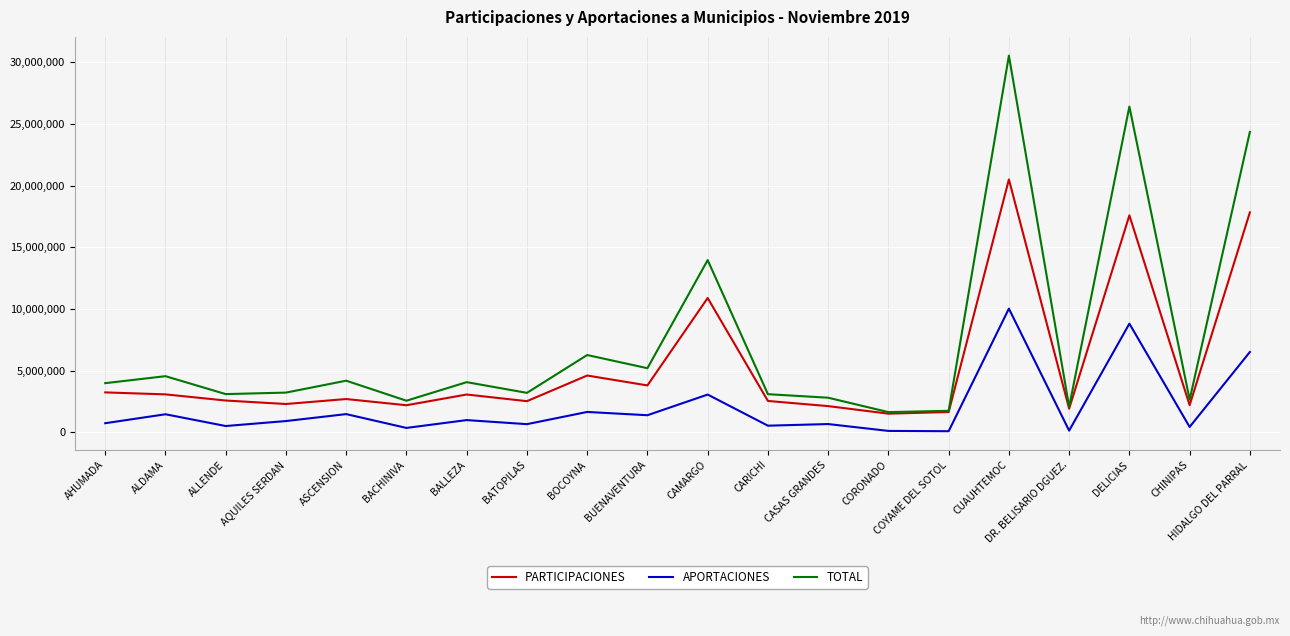

Which series has the largest total across all categories?

TOTAL